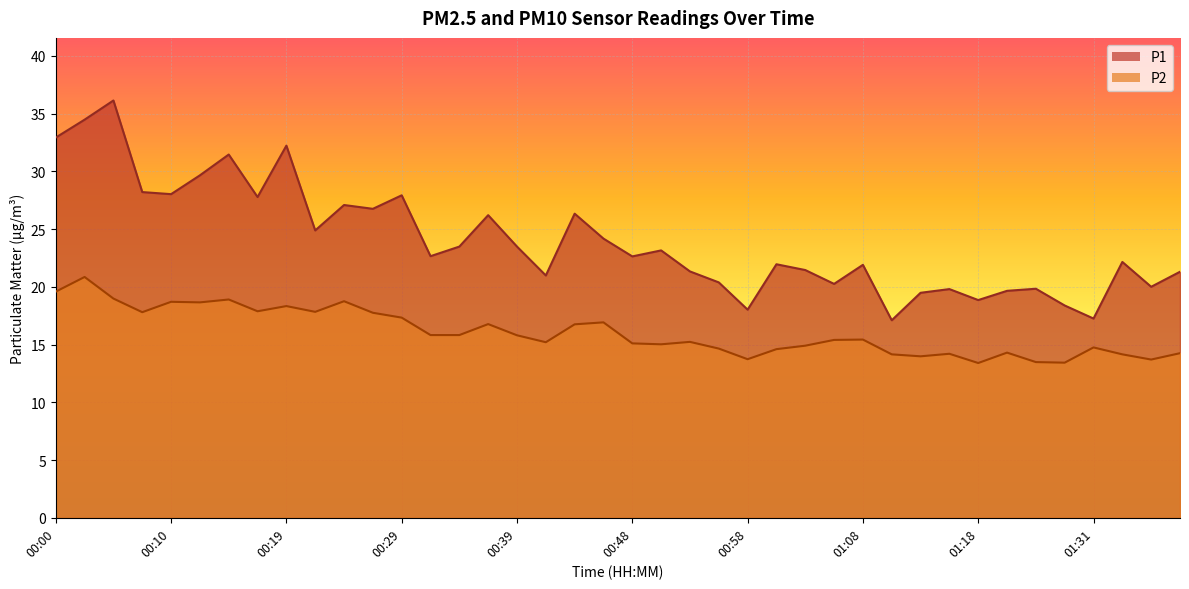

Does the chart display data point markers on the line(s)?

No